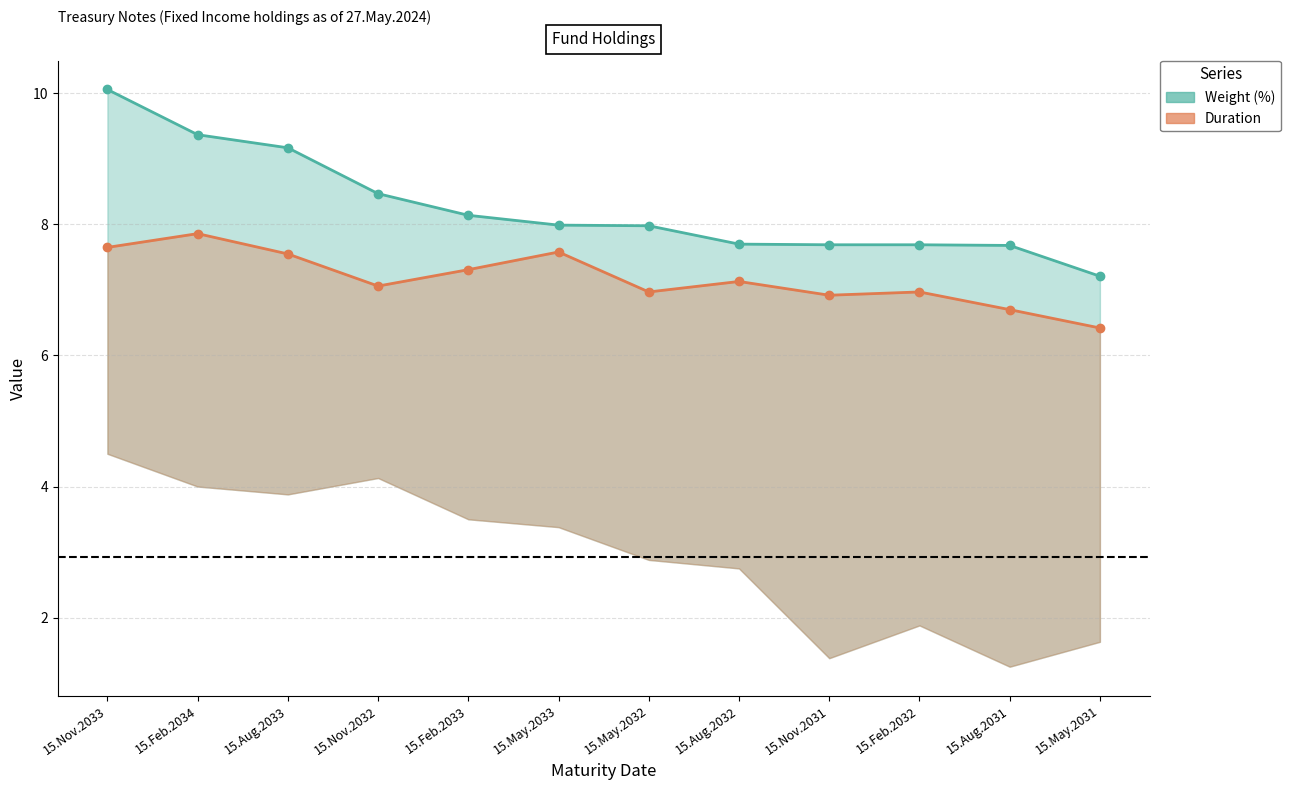

Reading right to left, extract all data points from this chart.

Weight (%): 7.2	7.7	7.7	7.7	7.7	8.0	8.0	8.1	8.5	9.2	9.4	10.1
Duration: 6.4	6.7	7.0	6.9	7.1	7.0	7.6	7.3	7.1	7.5	7.9	7.7